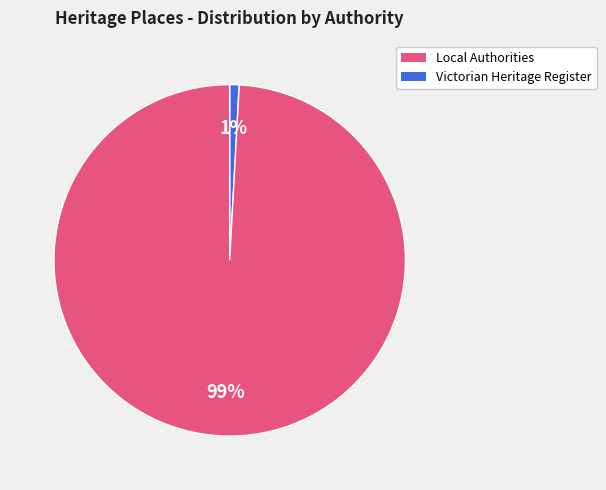

To the nearest percent, what is the average slice percentage?

50%